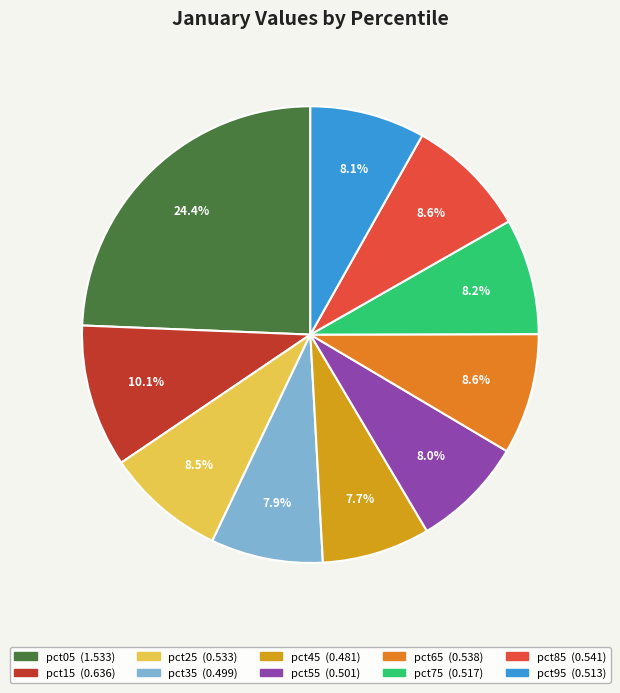

What percentage is the pct35 slice, to the nearest percent?

8%